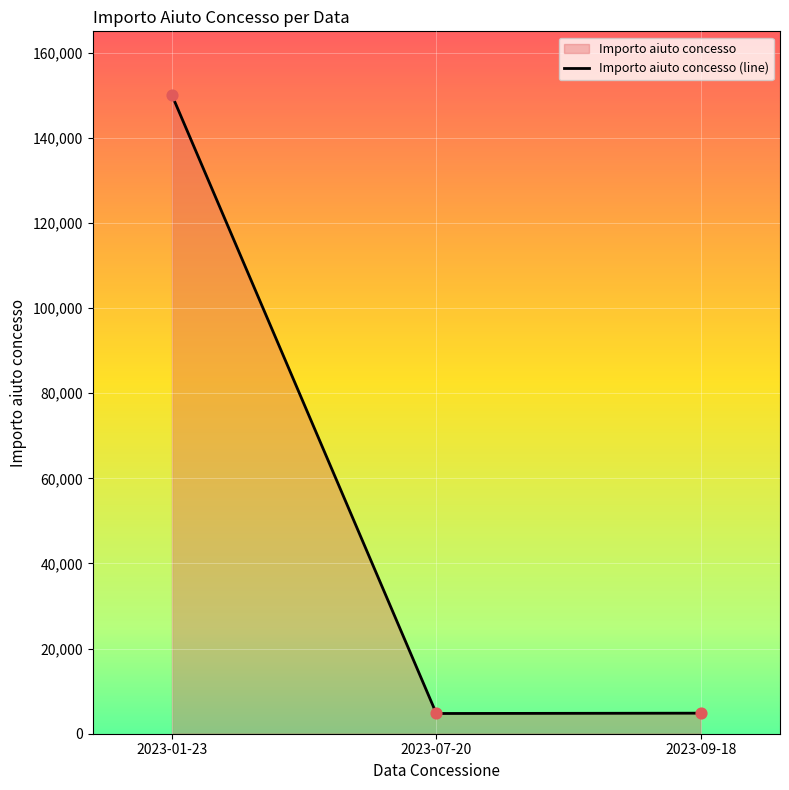

Approximately how many times larger is the value at 2023-01-23 compared to 2023-07-20?

31.6